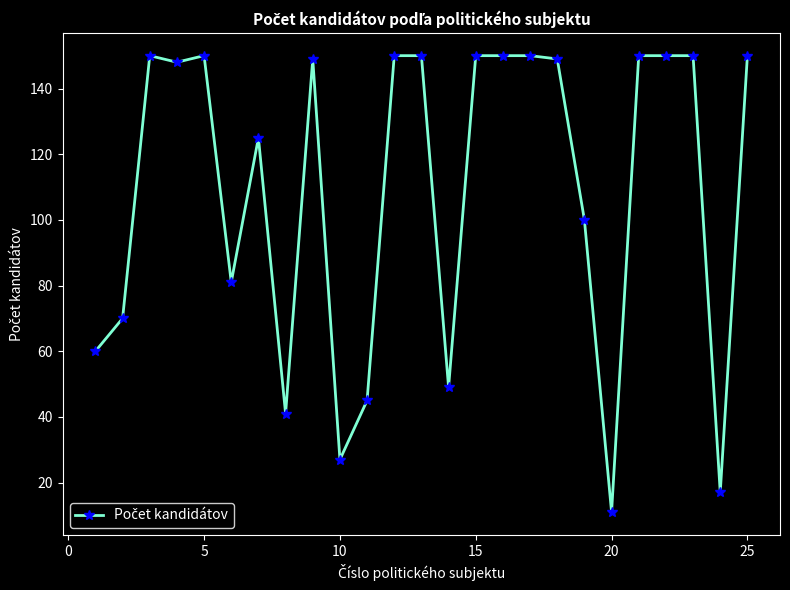

What is the difference between the maximum and minimum values?

139